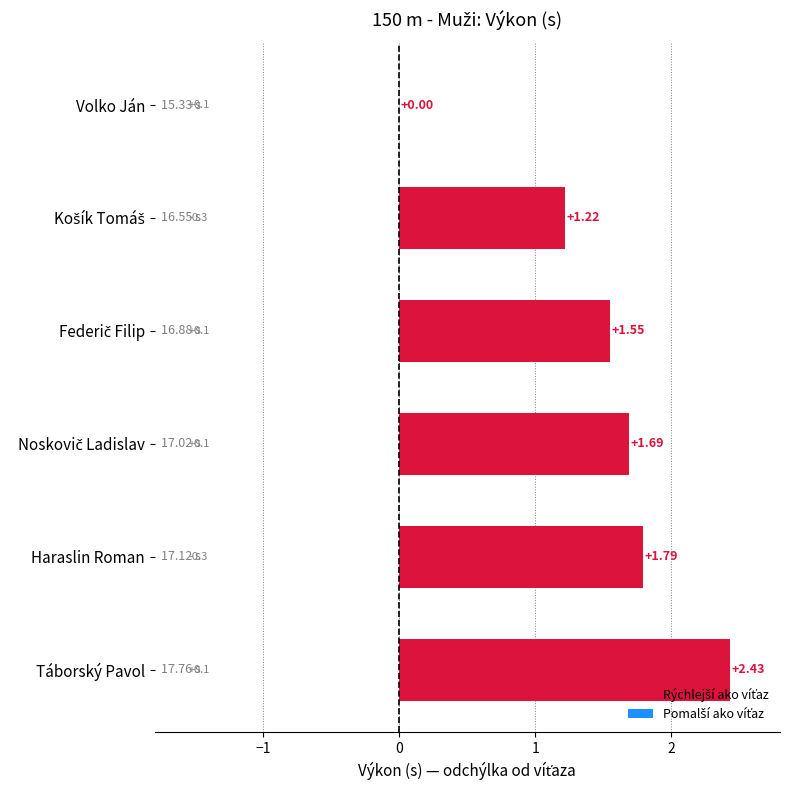

What is the sum of all values?

8.7